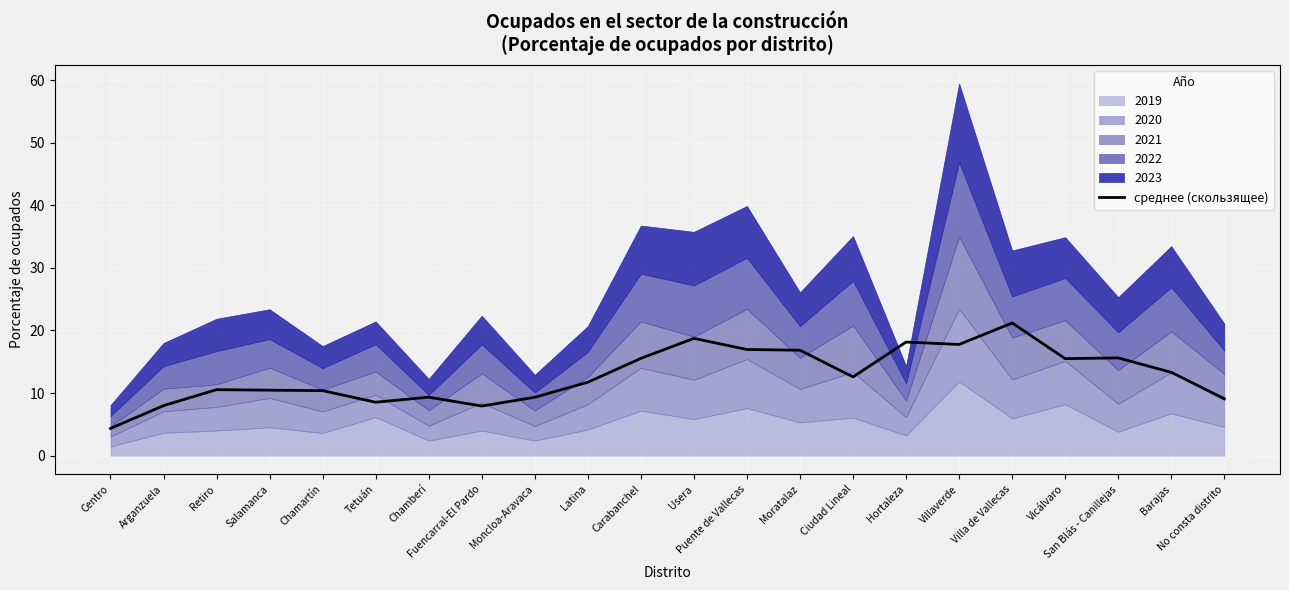

What is the label of the 3rd point from the right?

San Blás - Canillejas